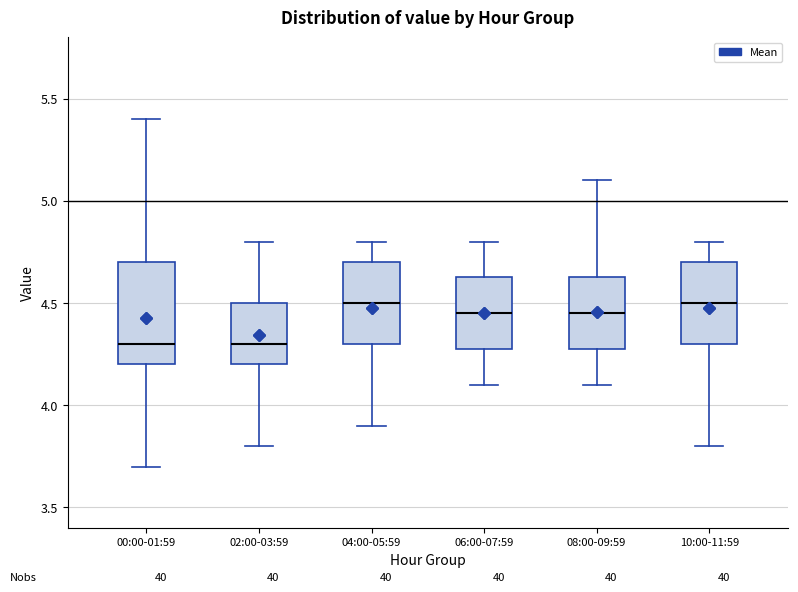

Reading left to right, read every box against the y-axis: the position of its median line, the range the box covers, and the ends of its whiskers. The values are not printed on the chart, so give them approximately, as read against the axis.

00:00-01:59: median 4.30, box 4.20 to 4.70, whiskers 3.70 to 5.40
02:00-03:59: median 4.30, box 4.20 to 4.50, whiskers 3.80 to 4.80
04:00-05:59: median 4.50, box 4.30 to 4.70, whiskers 3.90 to 4.80
06:00-07:59: median 4.45, box 4.30 to 4.65, whiskers 4.10 to 4.80
08:00-09:59: median 4.45, box 4.30 to 4.65, whiskers 4.10 to 5.10
10:00-11:59: median 4.50, box 4.30 to 4.70, whiskers 3.80 to 4.80